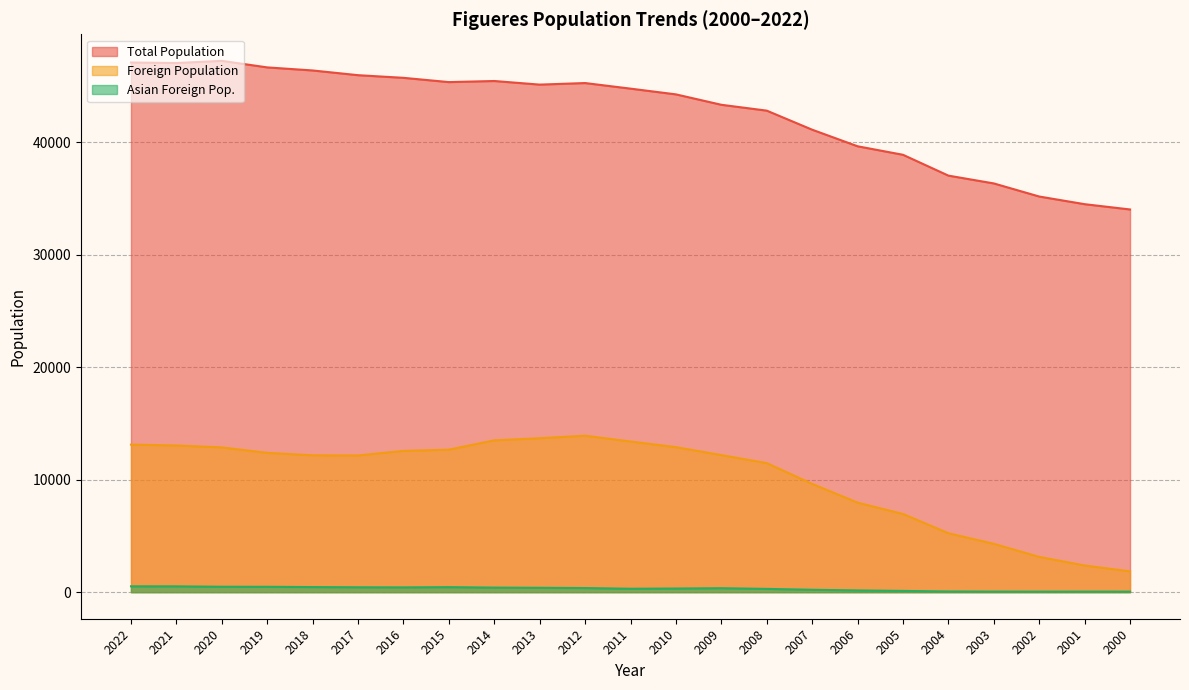

What is the average value of the Asian Foreign Pop. series?

301